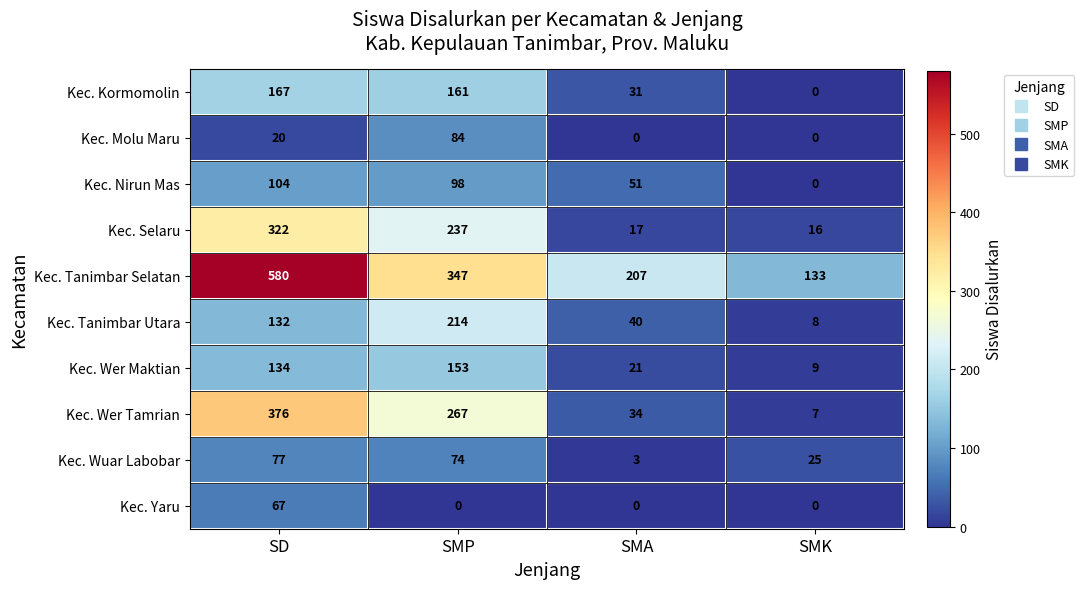

Between SD and SMP, which series saw the biggest shift?

Kec. Tanimbar Selatan